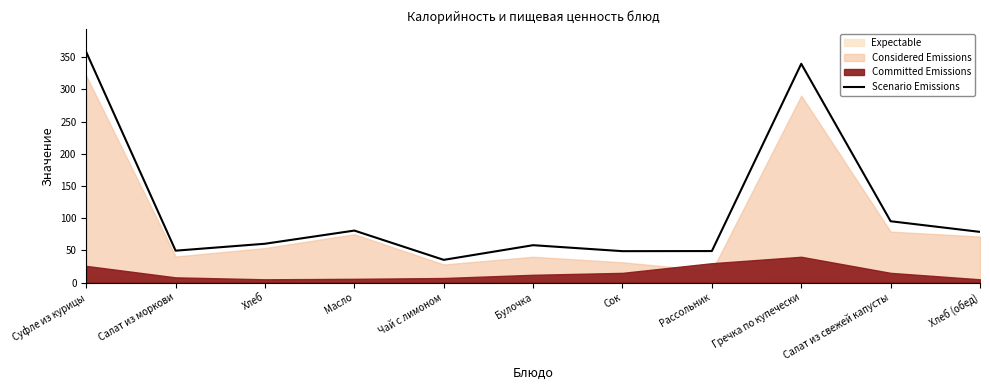

List the labels in order of value, largest first.

Суфле из курицы, Гречка по купечески, Салат из свежей капусты, Масло, Хлеб (обед), Хлеб, Булочка, Салат из моркови, Рассольник, Сок, Чай с лимоном